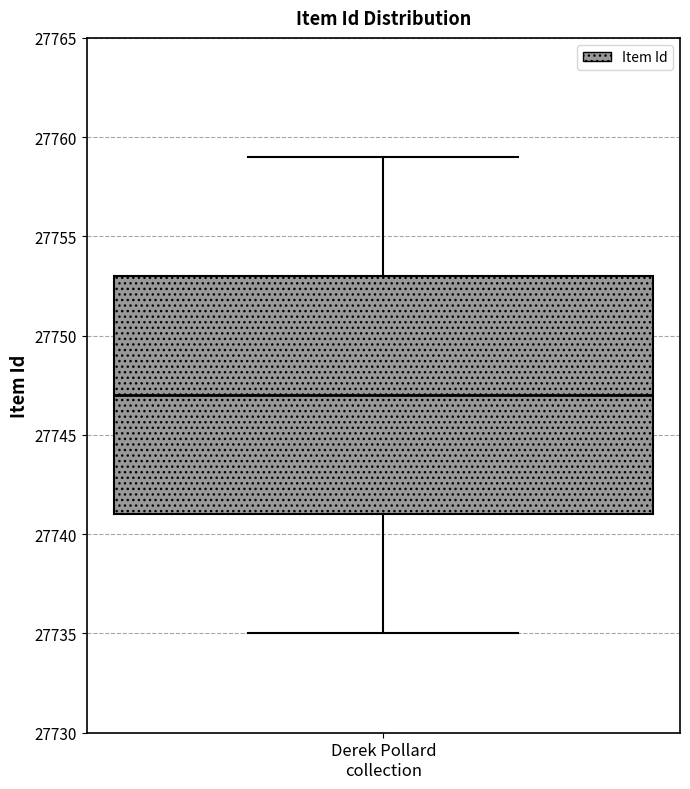

Read this box plot against the y-axis: the position of the median line, the range covered by the box, and the ends of both whiskers. The values are not printed on the chart, so give them approximately, as read against the axis.

median 27747, box 27741 to 27753, whiskers 27735 to 27759